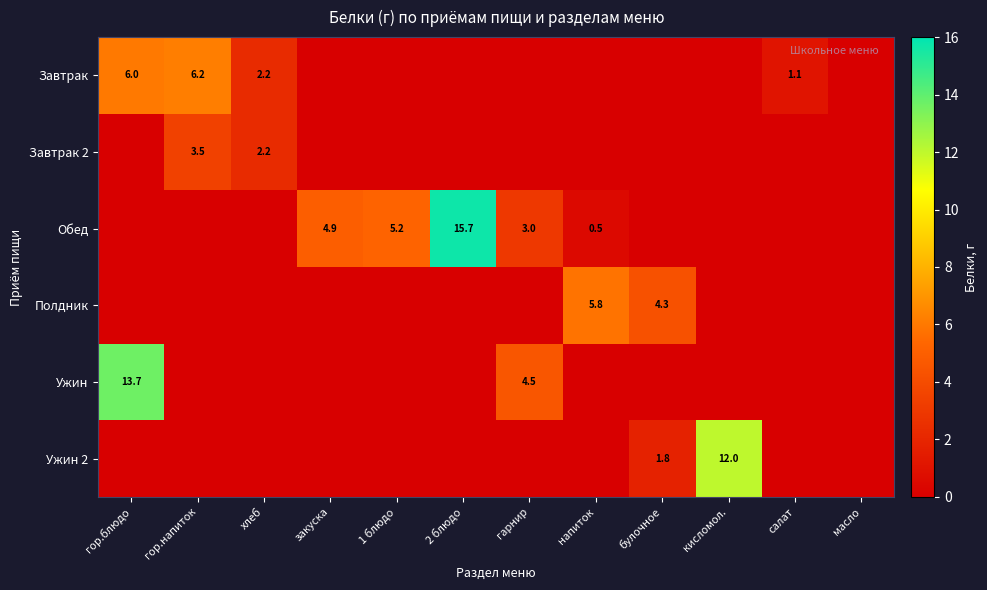

At which category does the chart reach its peak across all series?

2 блюдо